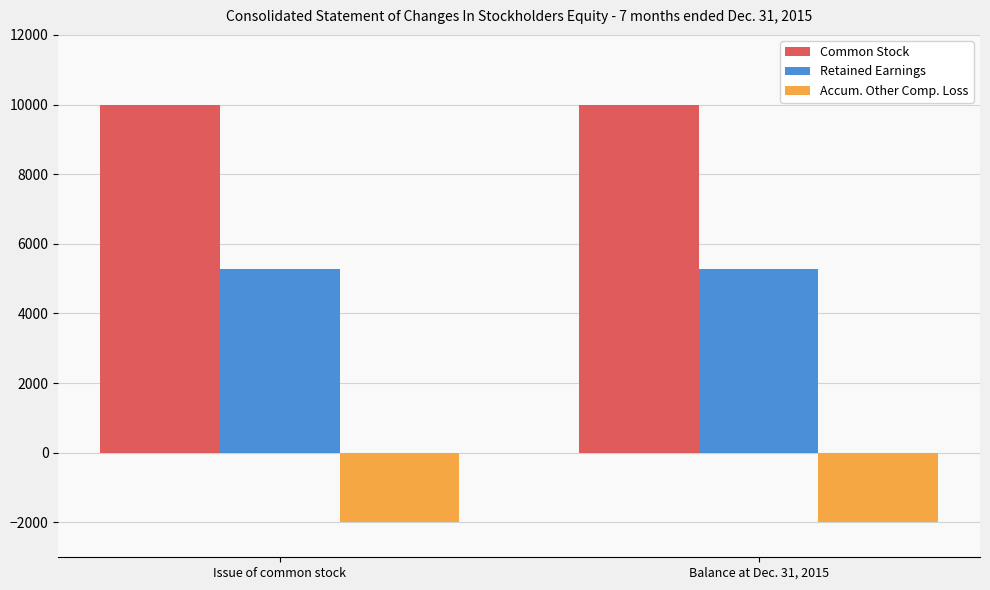

What is the total value across all series at Balance at Dec. 31, 2015?

13298